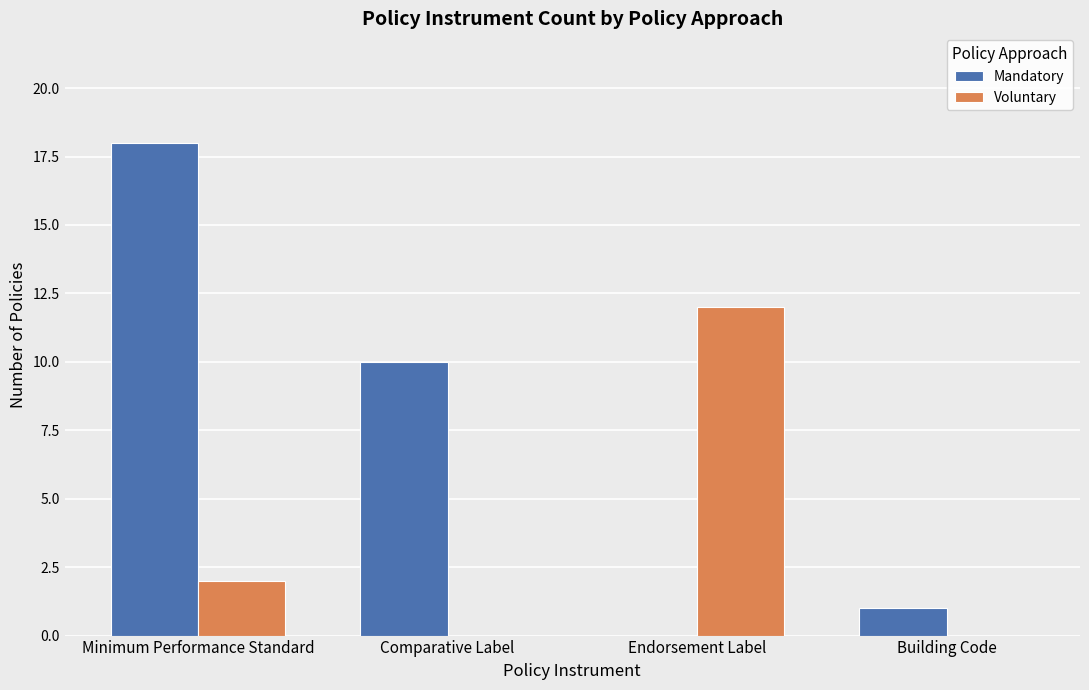

Does the chart contain stacked bars?

No